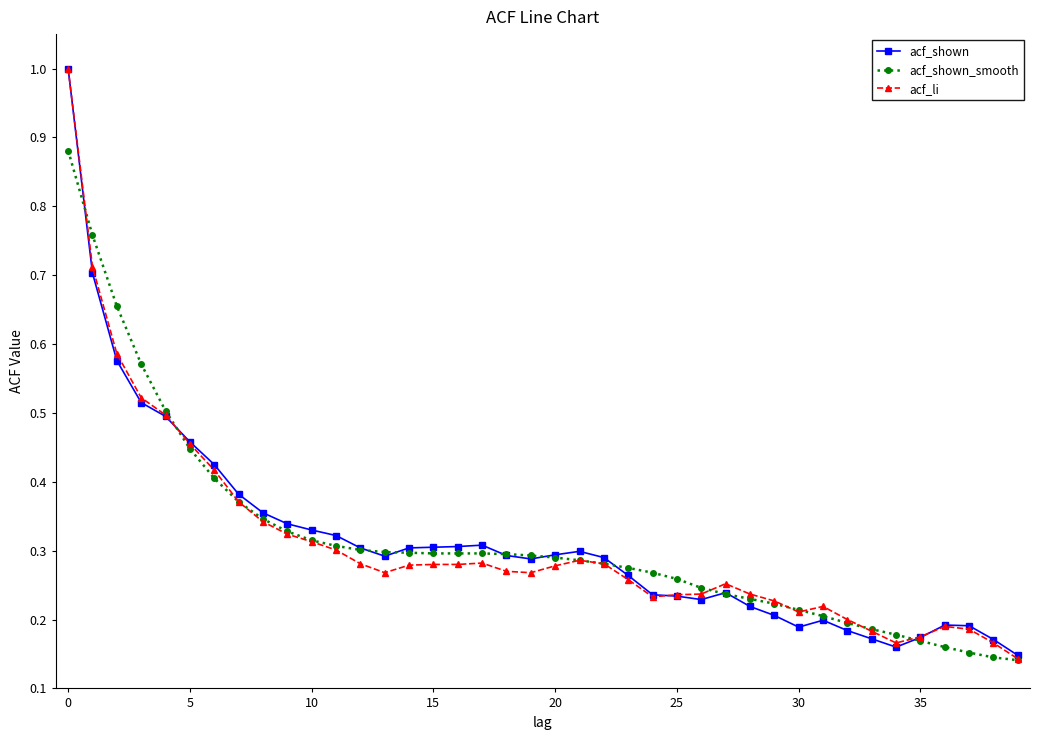

What is the maximum value for acf_shown?

1.0